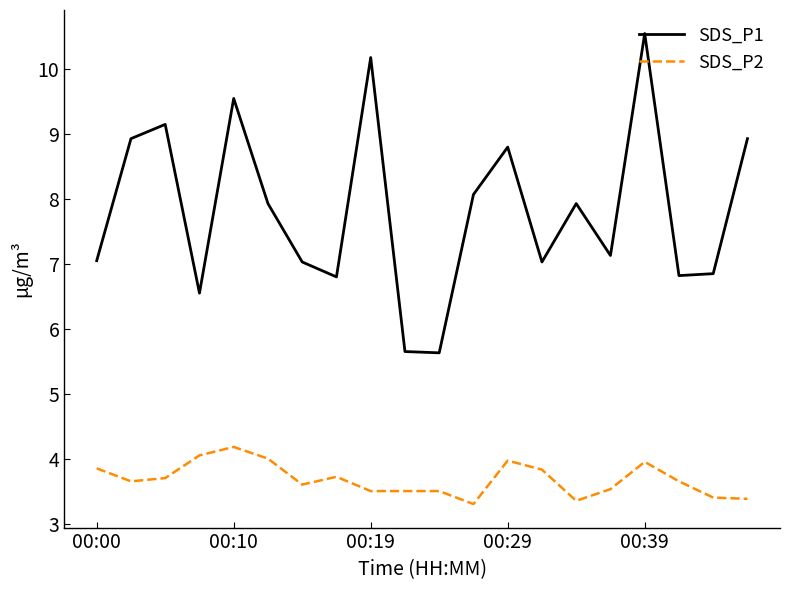

True or false: SDS_P2 and SDS_P1 cross at least once.

False